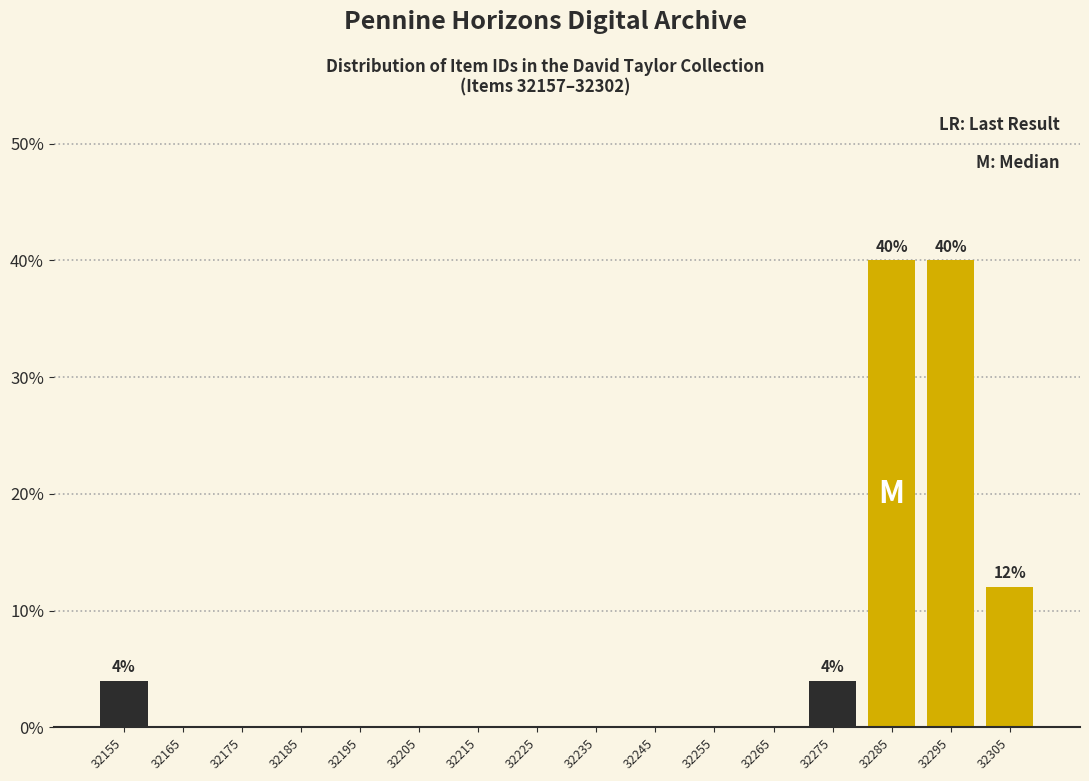

Reading right to left, extract all data points from this chart.

32305=12	32295=40	32285=40	32275=4	32265=0	32255=0	32245=0	32235=0	32225=0	32215=0	32205=0	32195=0	32185=0	32175=0	32165=0	32155=4